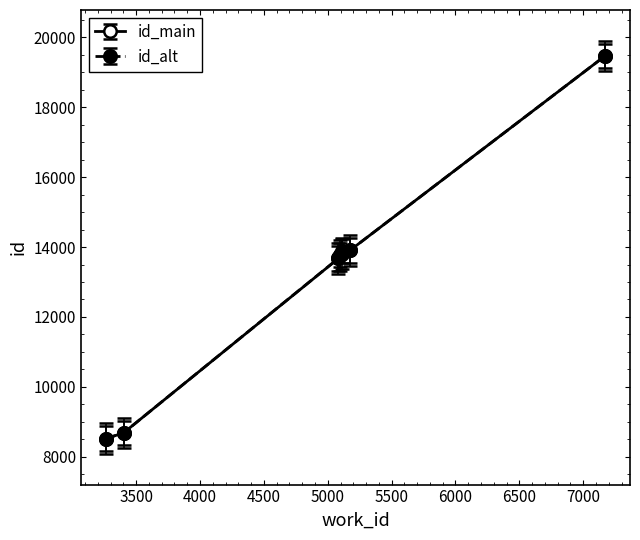

What is the value of the id_main point at the 6th from the left?

13906